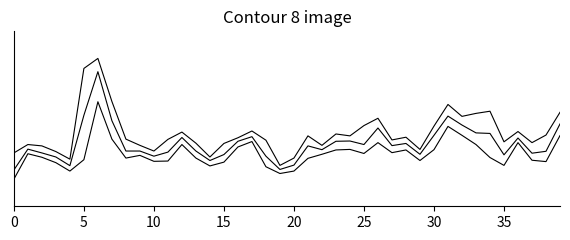

Is this an area chart (filled region under the line)?

No